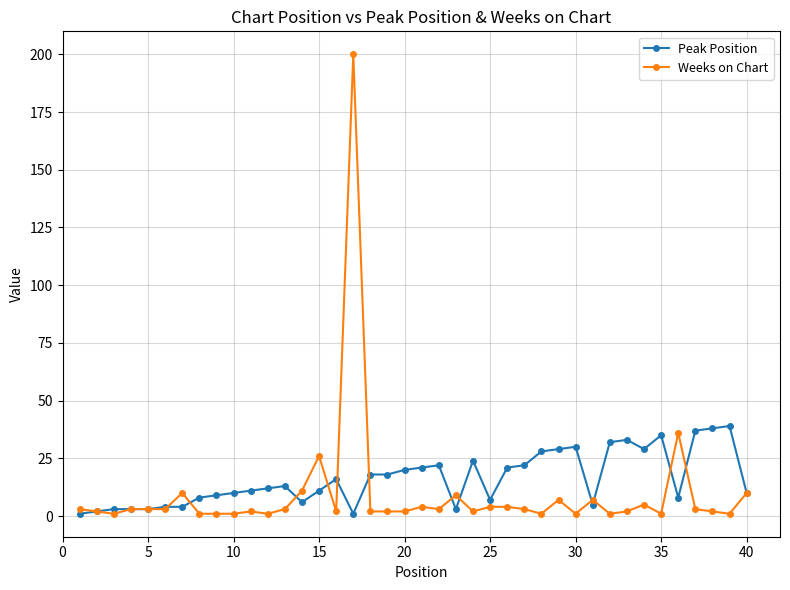

Which series has the largest range (max minus min)?

Weeks on Chart